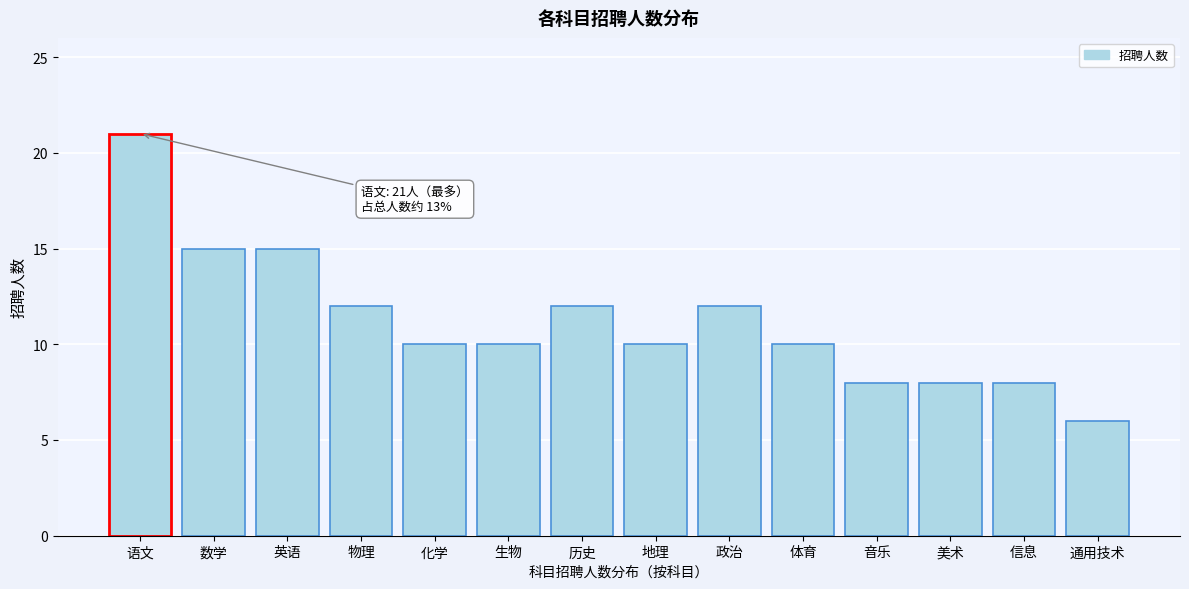

Reading left to right, transcribe all the data shown in this chart.

21	15	15	12	10	10	12	10	12	10	8	8	8	6